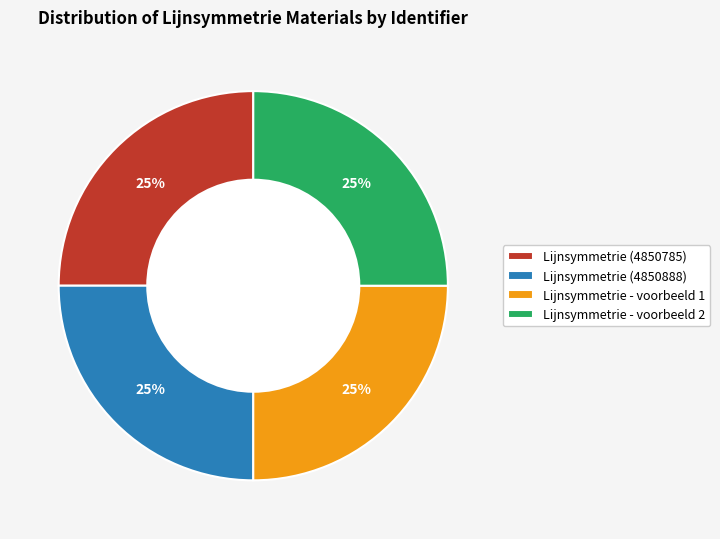

Approximately how many times larger is the value at Lijnsymmetrie (4850785) compared to Lijnsymmetrie - voorbeeld 2?

1.0